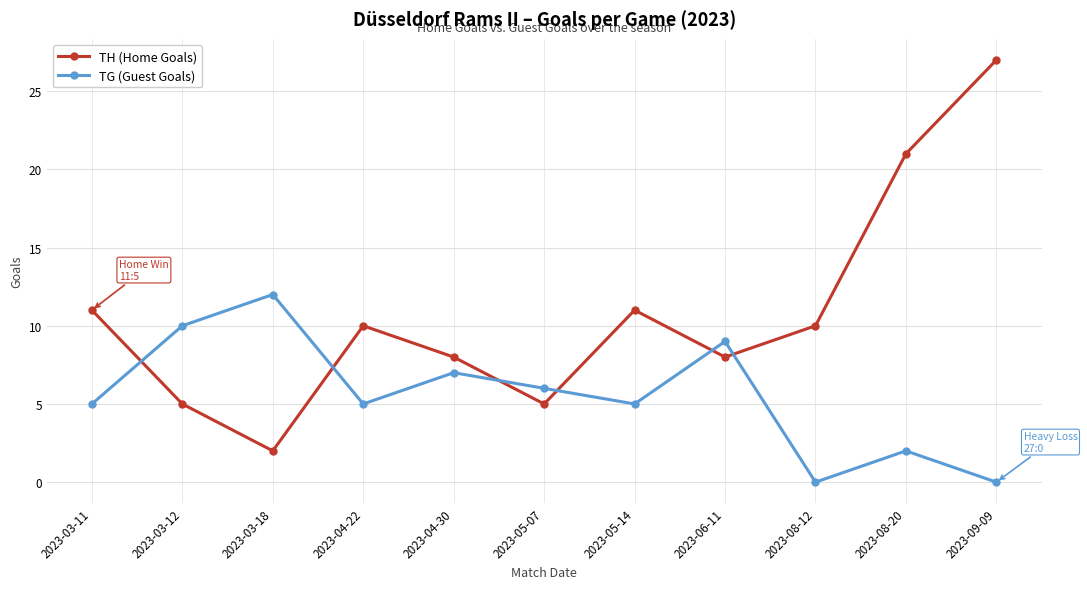

How many intersections are there between TG (Guest Goals) and TH (Home Goals)?

6